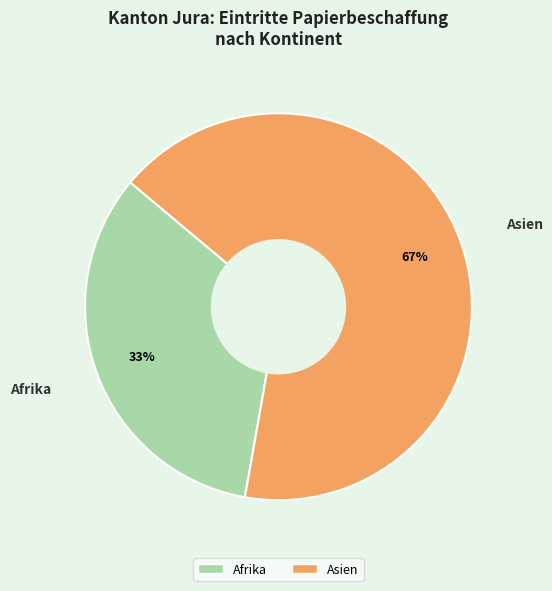

To the nearest percent, what is the average slice percentage?

50%